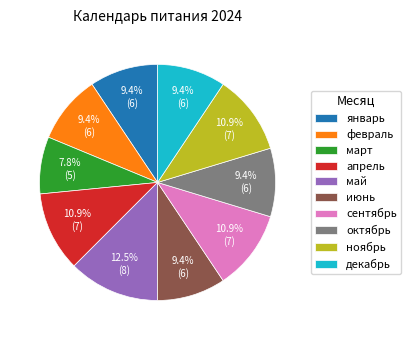

Which slice is the smallest?

март